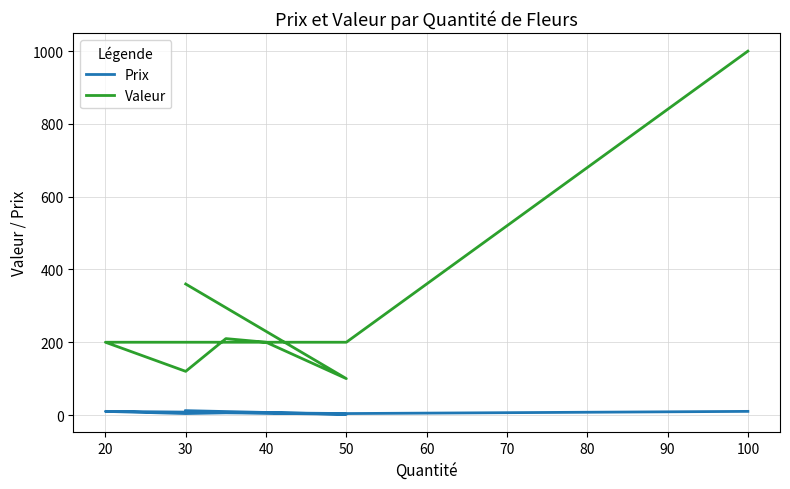

Which series has the widest spread of values?

Valeur